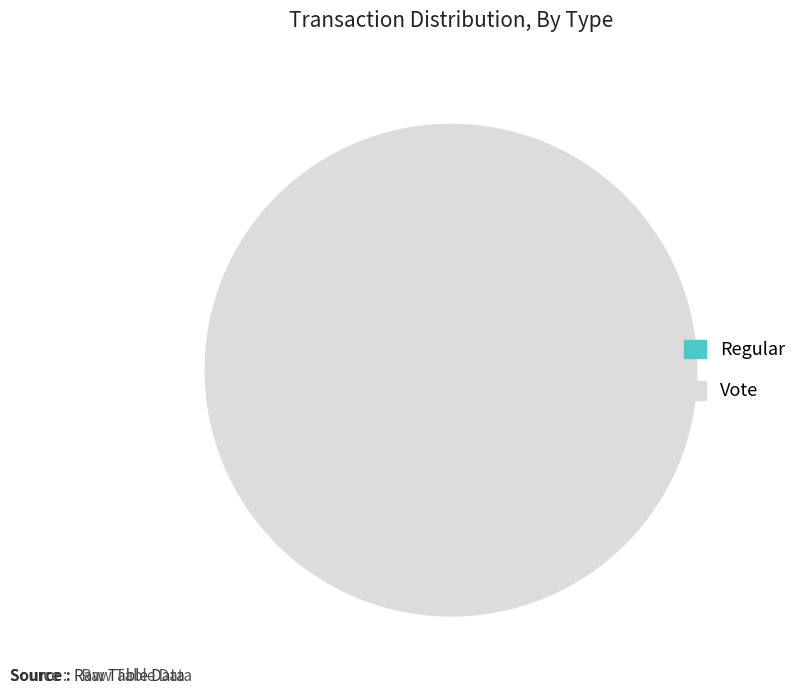

The Vote slice represents 99% of the pie. True or false?

False